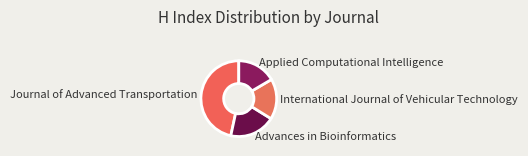

Is the sum of International Journal of Vehicular Technology and Applied Computational Intelligence greater than half?

No